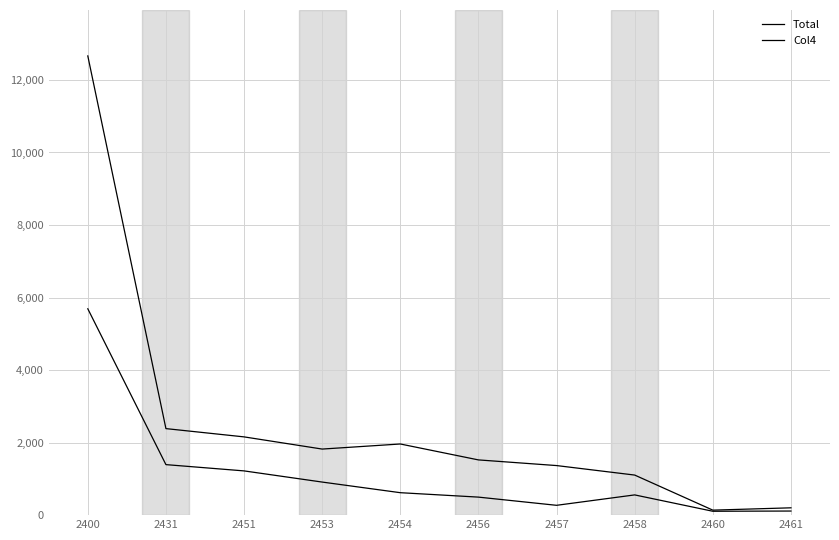

How many lines are shown in the chart?

2